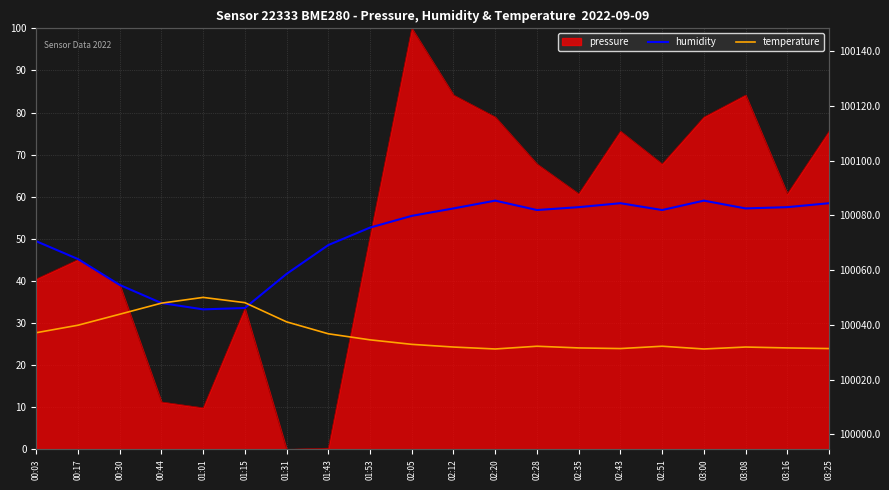

What is the value of the temperature point at the 9th from the left?

26.0